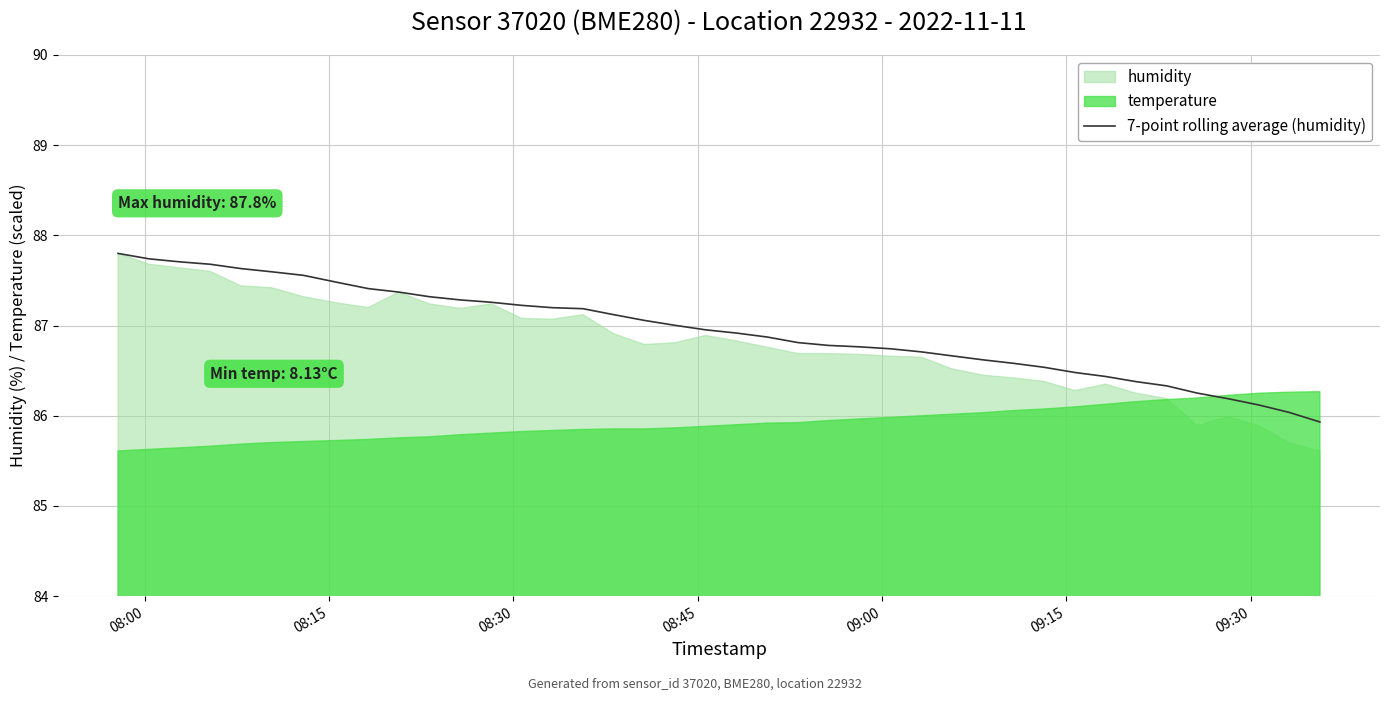

Reading left to right, transcribe all the data shown in this chart.

87.8	87.7	87.7	87.7	87.6	87.6	87.6	87.5	87.4	87.4	87.3	87.3	87.3	87.2	87.2	87.2	87.1	87.1	87.0	87.0	86.9	86.9	86.8	86.8	86.8	86.7	86.7	86.7	86.6	86.6	86.5	86.5	86.4	86.4	86.3	86.3	86.2	86.1	86.0	85.9